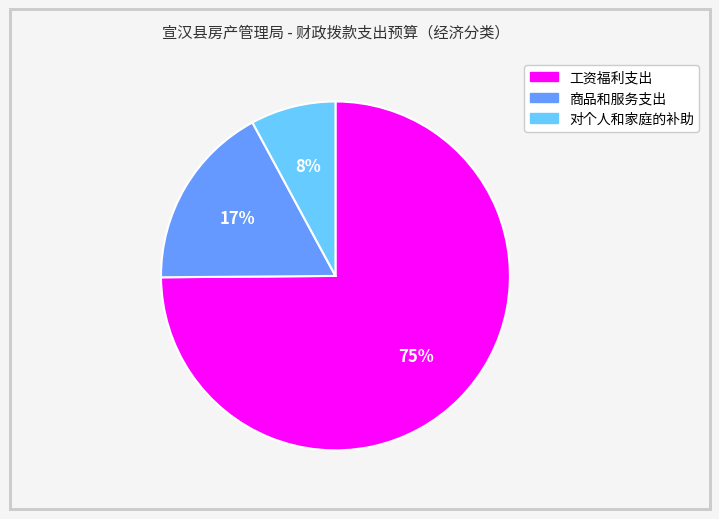

Which category has the biggest portion of the pie?

工资福利支出